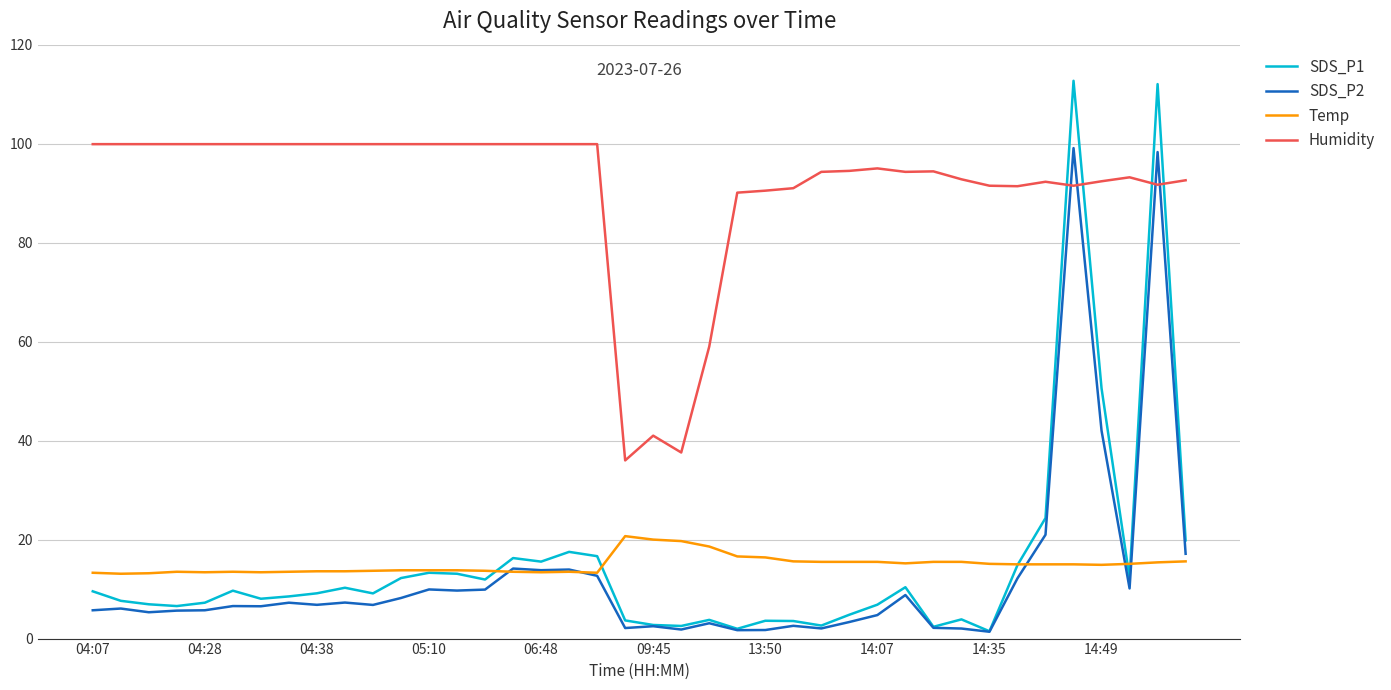

True or false: Temp and Humidity intersect in this chart.

False